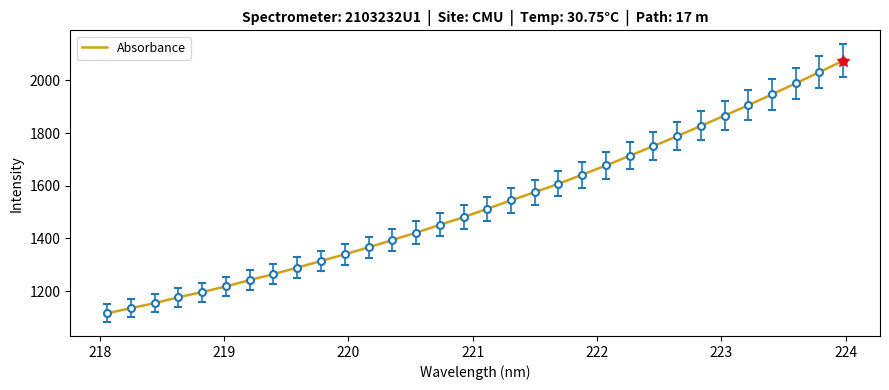

What is the minimum value shown in the chart?

1115.7